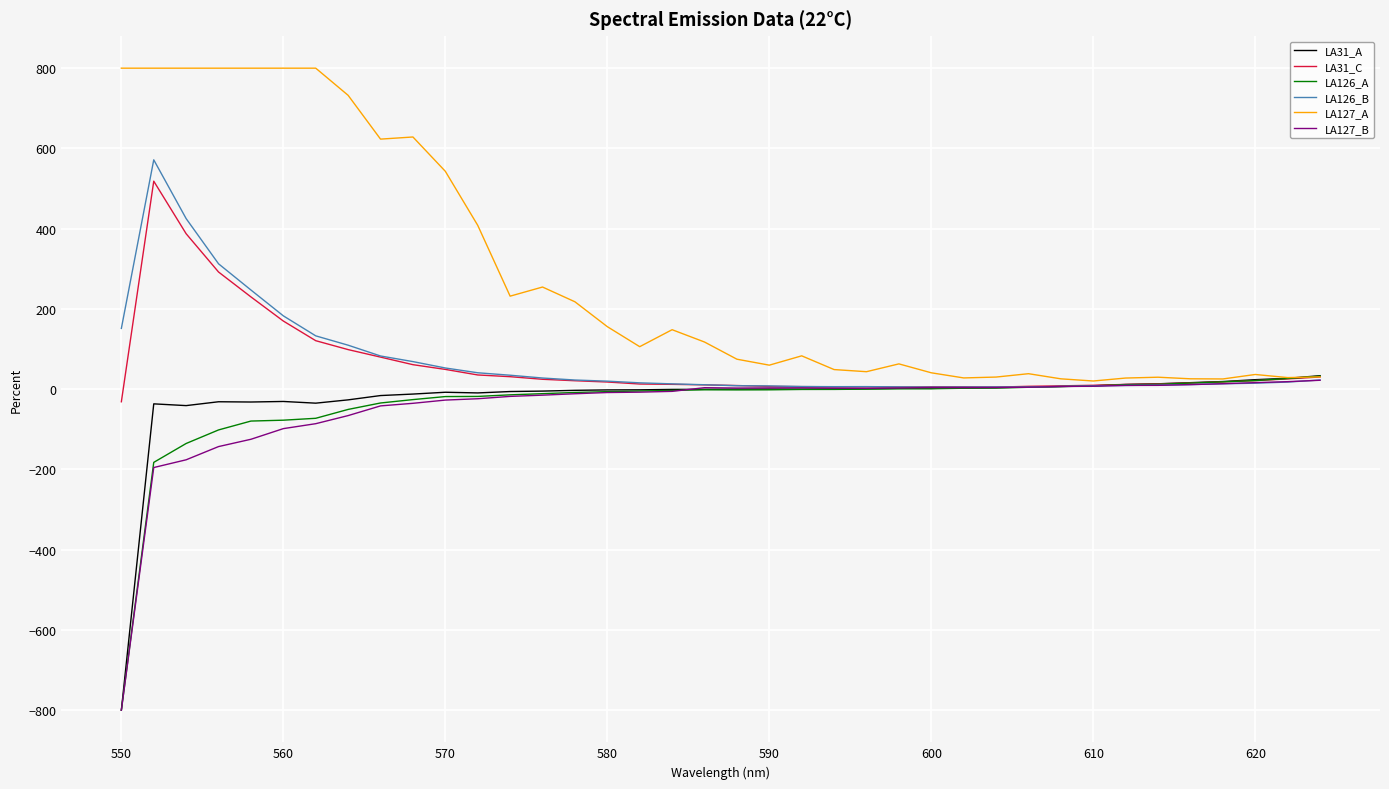

What is the greatest value displayed?

800.0